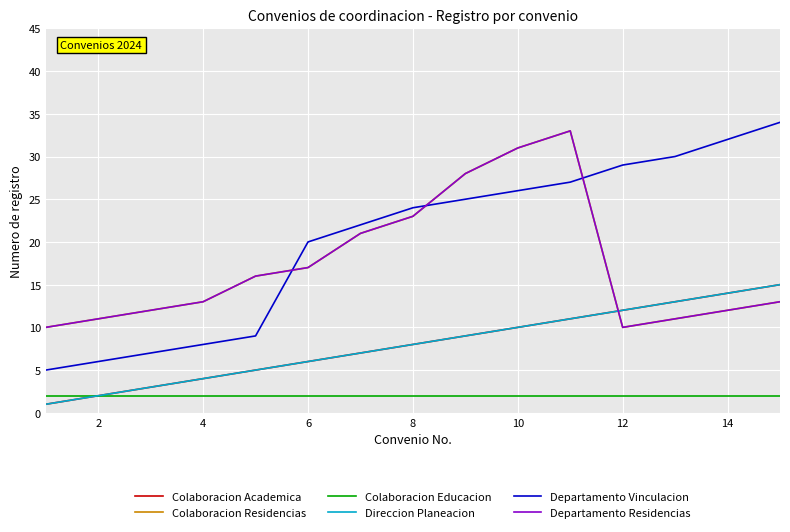

How many lines are shown in the chart?

6